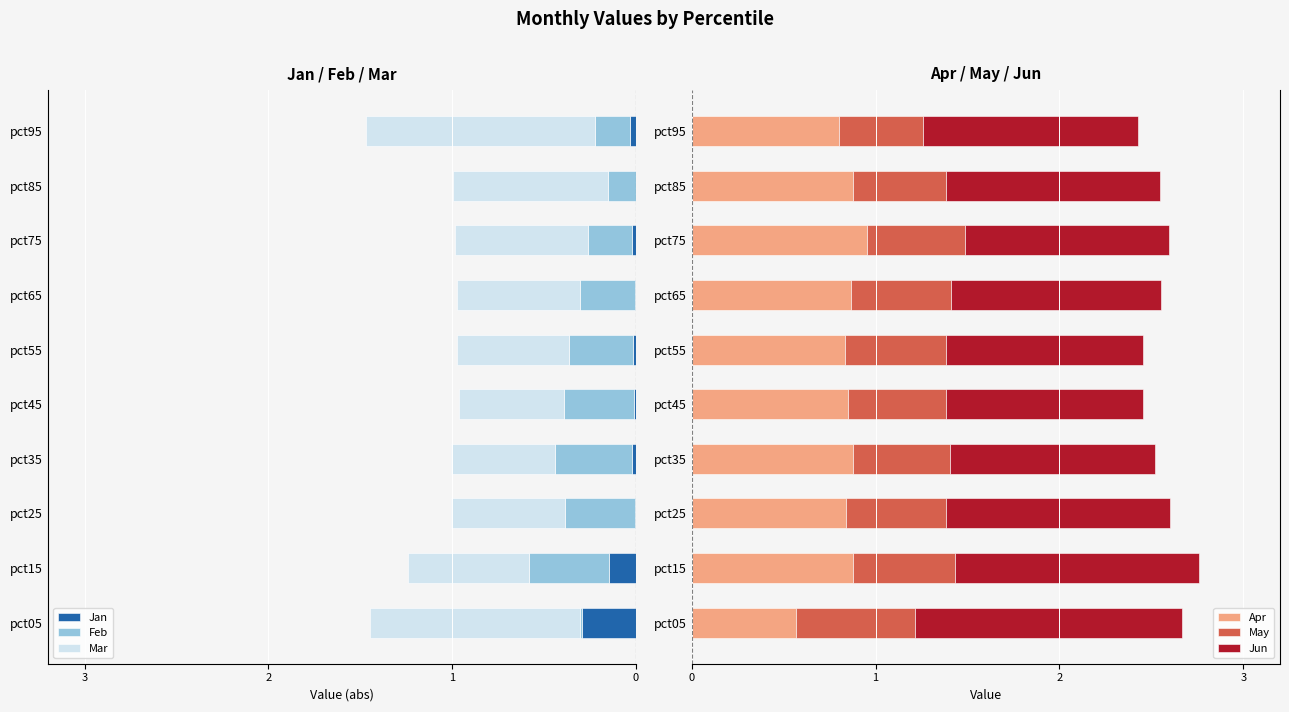

How many groups of bars are there?

10